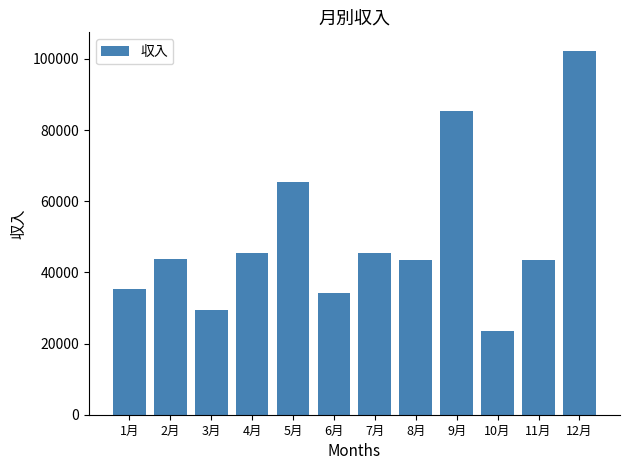

What is the label of the 2nd bar from the left?

2月